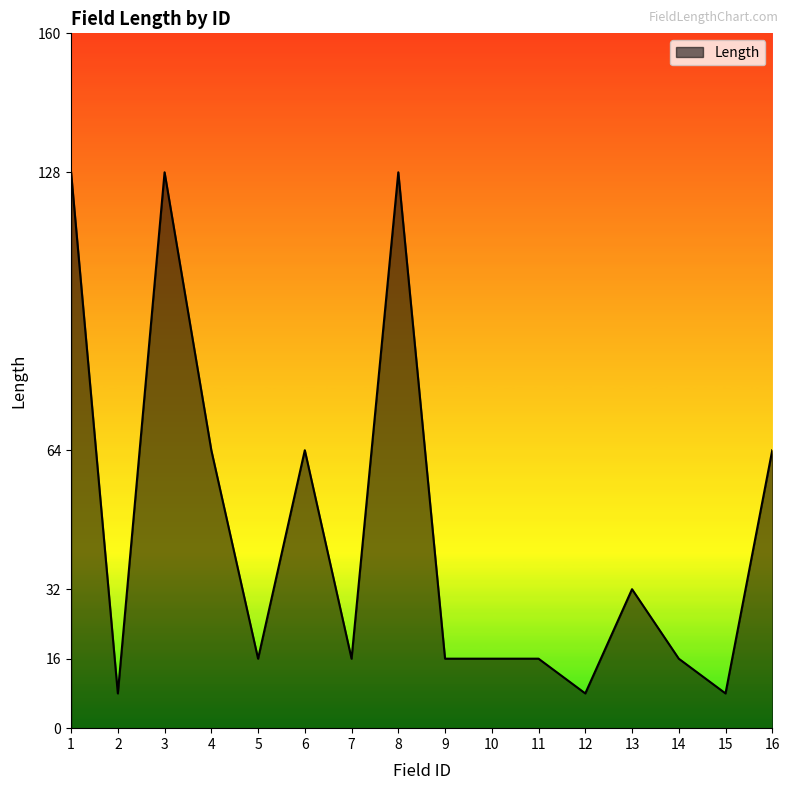

Count the number of categories in the chart.

16